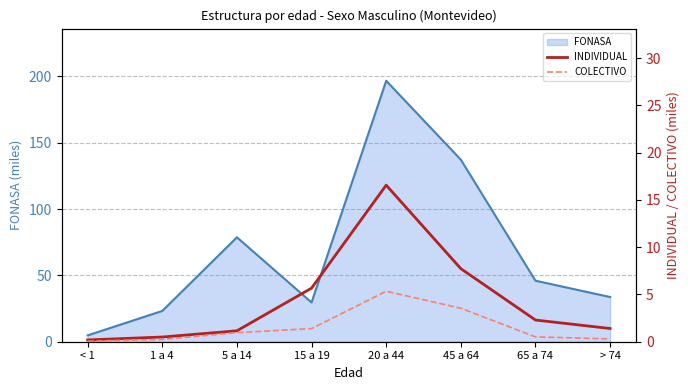

Is the value of INDIVIDUAL at < 1 greater than the value of COLECTIVO at 15 a 19?

No